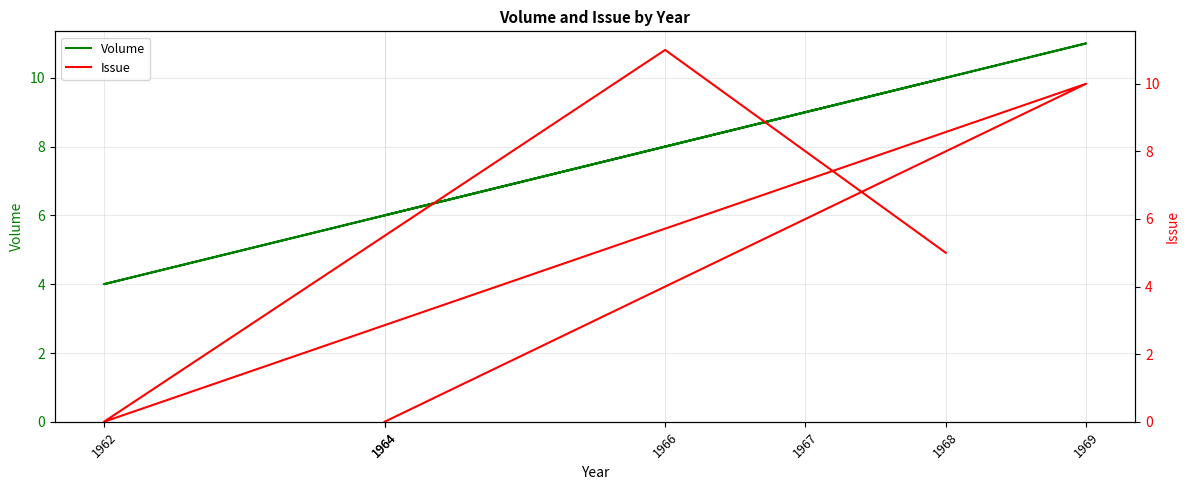

At how many categories does at least one series exceed 0?

7